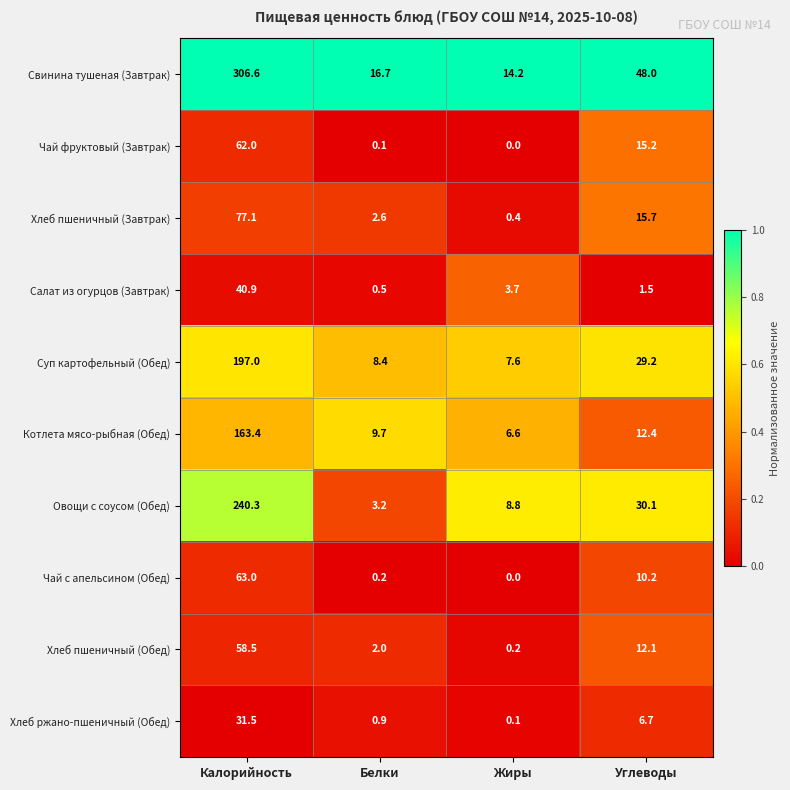

Count the number of categories in the chart.

4